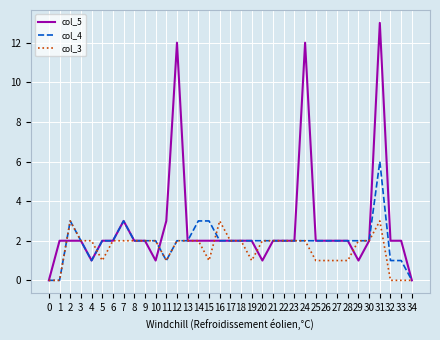

Reading right to left, extract all data points from this chart.

col_5: 34=0	33=2	32=2	31=13	30=2	29=1	28=2	27=2	26=2	25=2	24=12	23=2	22=2	21=2	20=1	19=2	18=2	17=2	16=2	15=2	14=2	13=2	12=12	11=3	10=1	9=2	8=2	7=3	6=2	5=2	4=1	3=2	2=2	1=2	0=0
col_4: 34=0	33=1	32=1	31=6	30=2	29=2	28=2	27=2	26=2	25=2	24=2	23=2	22=2	21=2	20=2	19=2	18=2	17=2	16=2	15=3	14=3	13=2	12=2	11=1	10=2	9=2	8=2	7=3	6=2	5=2	4=1	3=2	2=3	1=0	0=0
col_3: 34=0	33=0	32=0	31=3	30=2	29=2	28=1	27=1	26=1	25=1	24=2	23=2	22=2	21=2	20=2	19=1	18=2	17=2	16=3	15=1	14=2	13=2	12=2	11=1	10=2	9=2	8=2	7=2	6=2	5=1	4=2	3=2	2=3	1=0	0=0